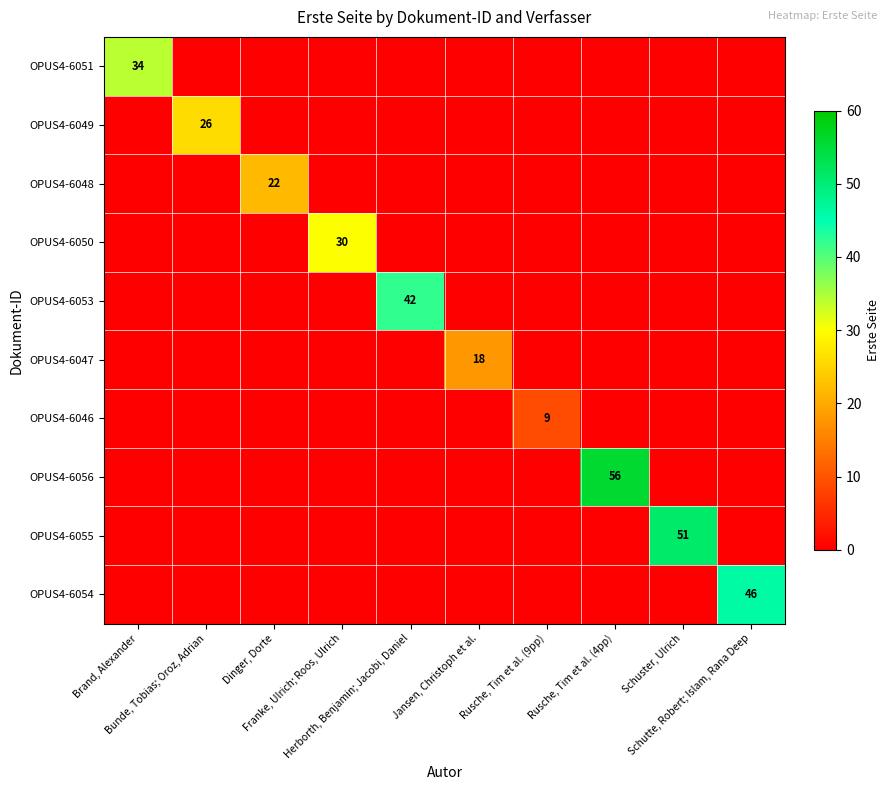

At which category does the chart reach its minimum across all series?

Bunde, Tobias; Oroz, Adrian